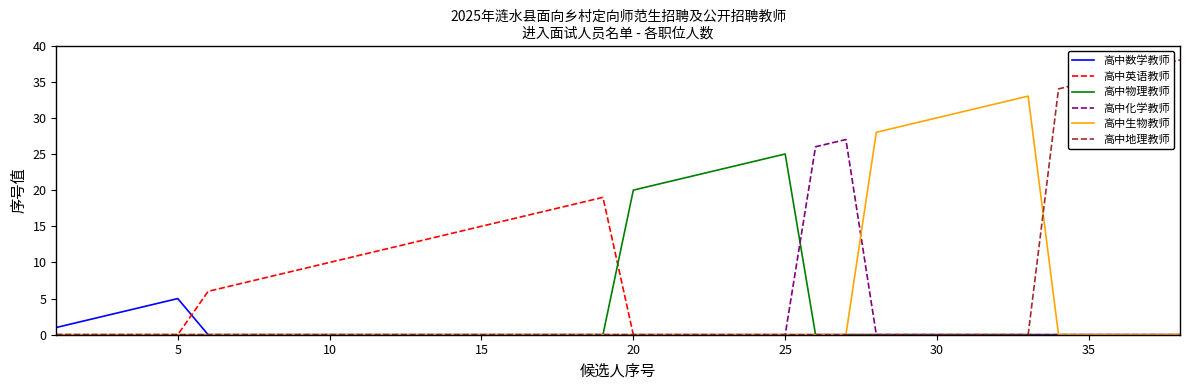

Which series has the largest range (max minus min)?

高中地理教师